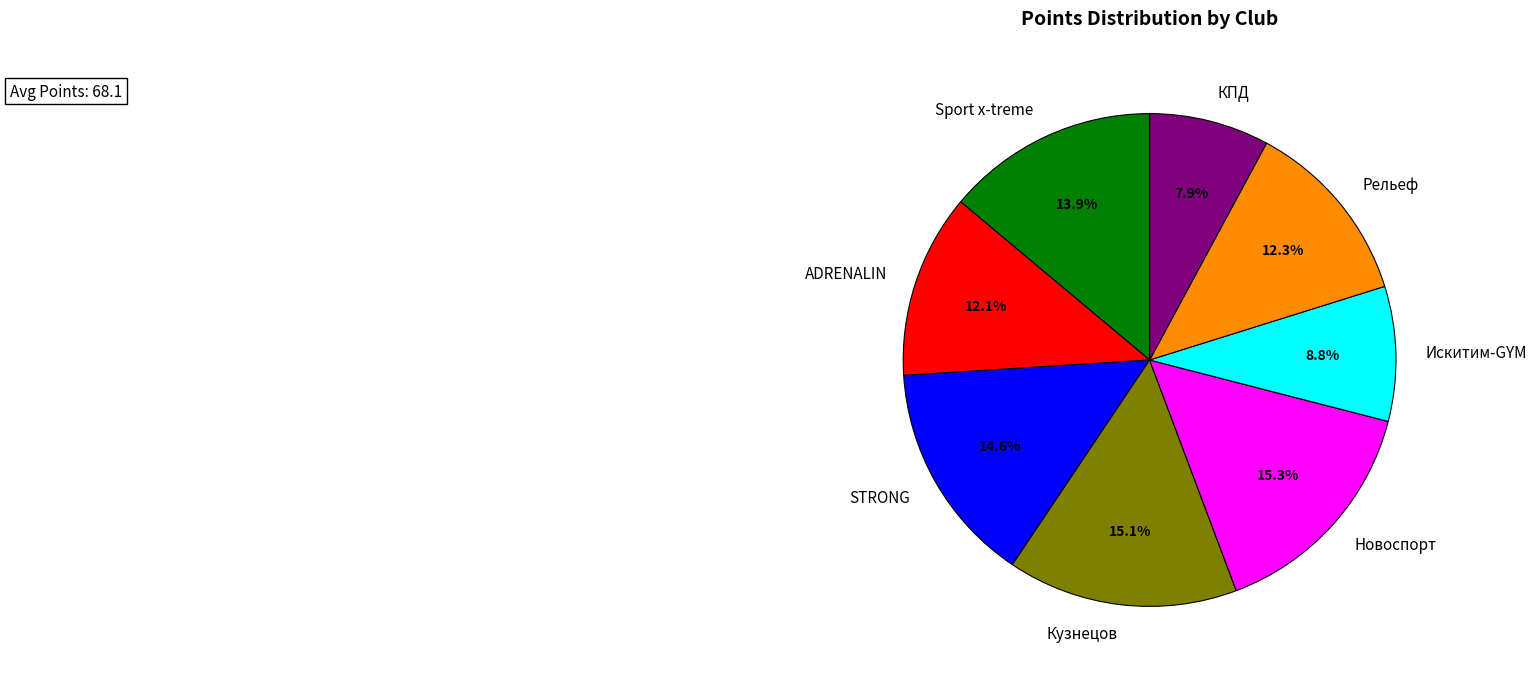

What portion of the pie excludes STRONG?

85.4%